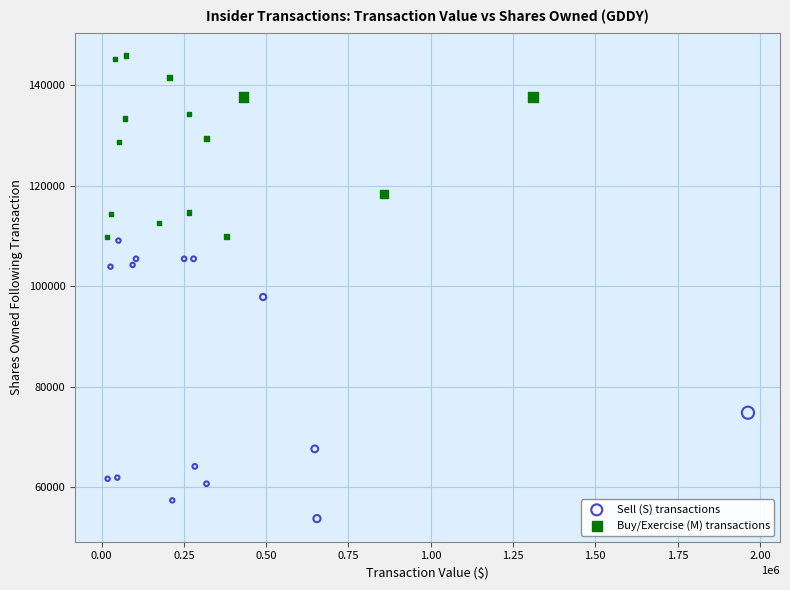

Which series has the largest Y range (max minus min)?

Sell (S) transactions